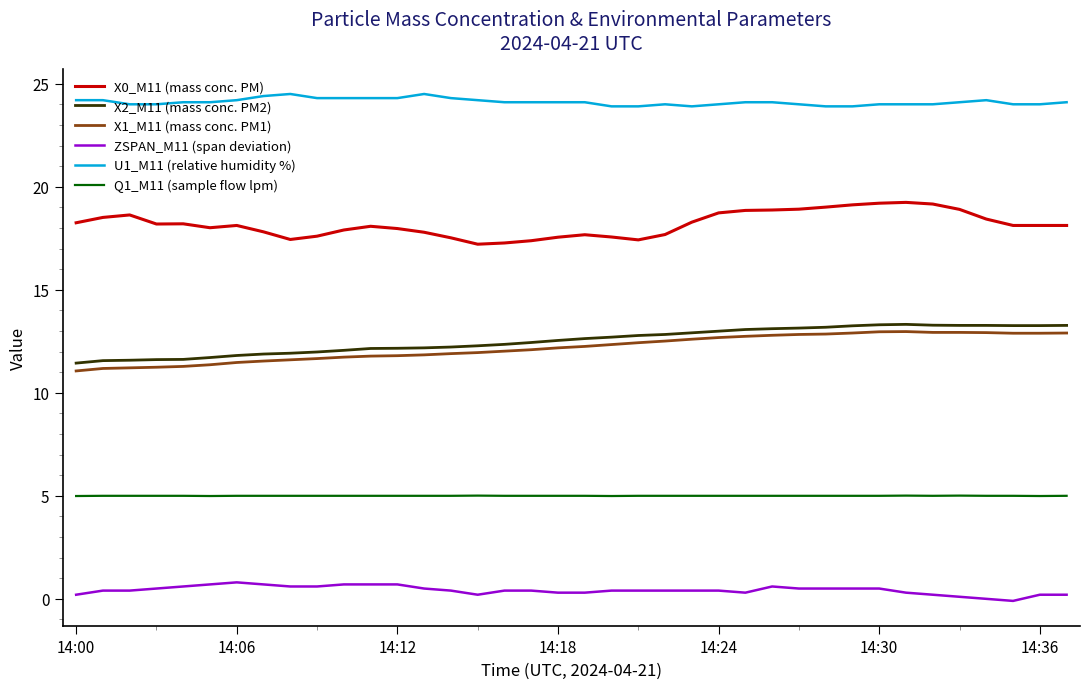

How many lines are shown in the chart?

6